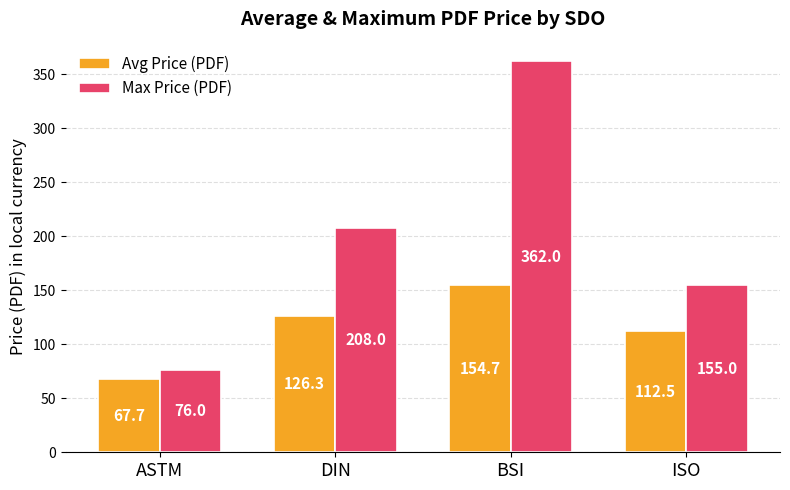

Count the Max Price (PDF) values in the range 155 to 362.

3